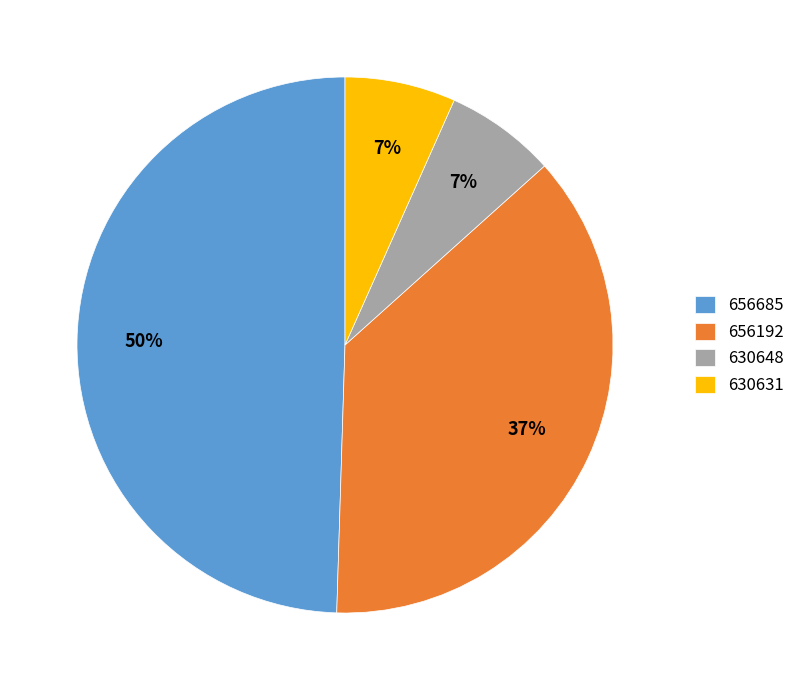

How many slices are in this pie chart?

4